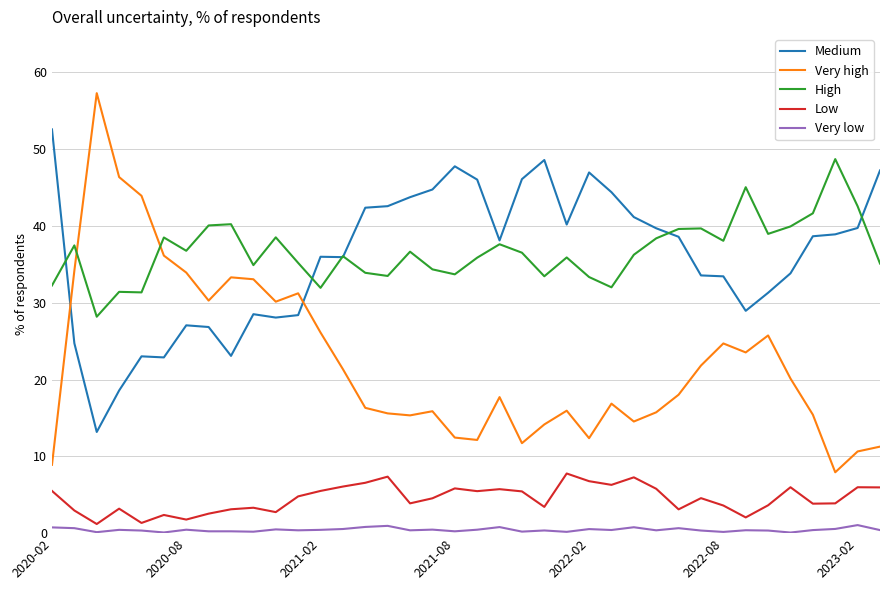

List the series in order of their peak value, lowest first.

Very low, Low, High, Medium, Very high